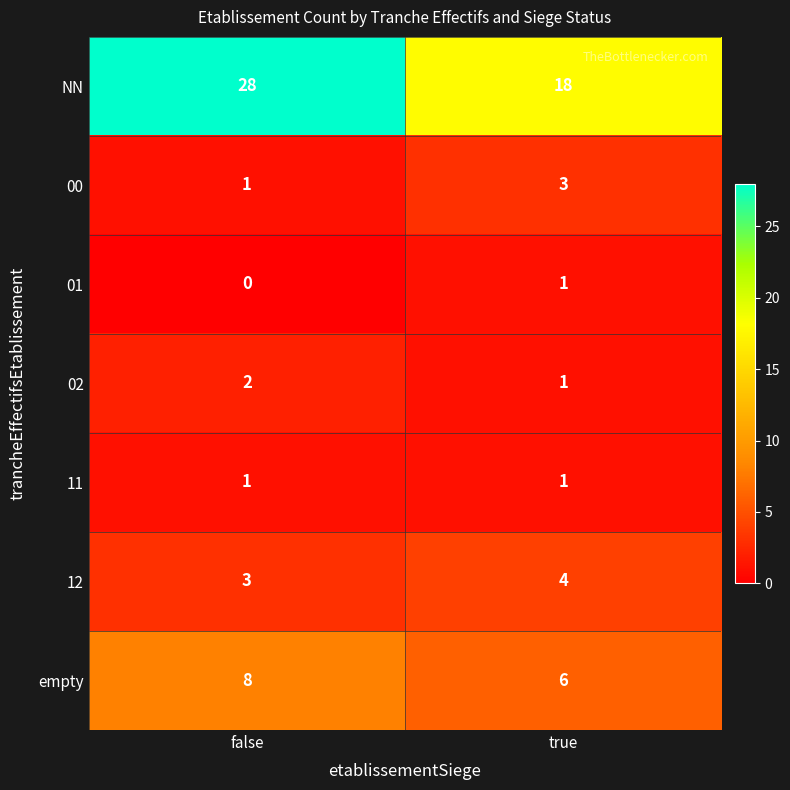

Which category has the lowest value across all series?

false